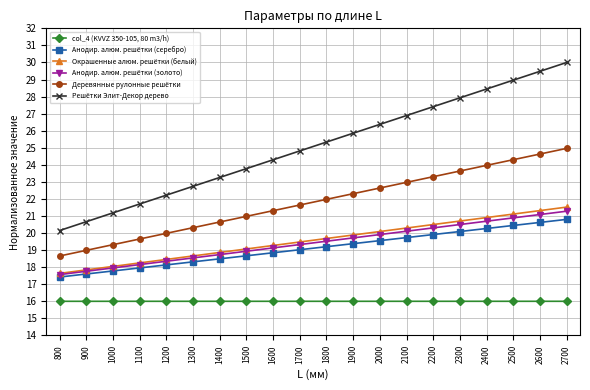

At 1800, list the series in order from smallest to largest.

col_4 (KVVZ 350-105, 80 m3/h), Анодир. алюм. решётки (серебро), Анодир. алюм. решётки (золото), Окрашенные алюм. решётки (белый), Деревянные рулонные решётки, Решётки Элит-Декор дерево